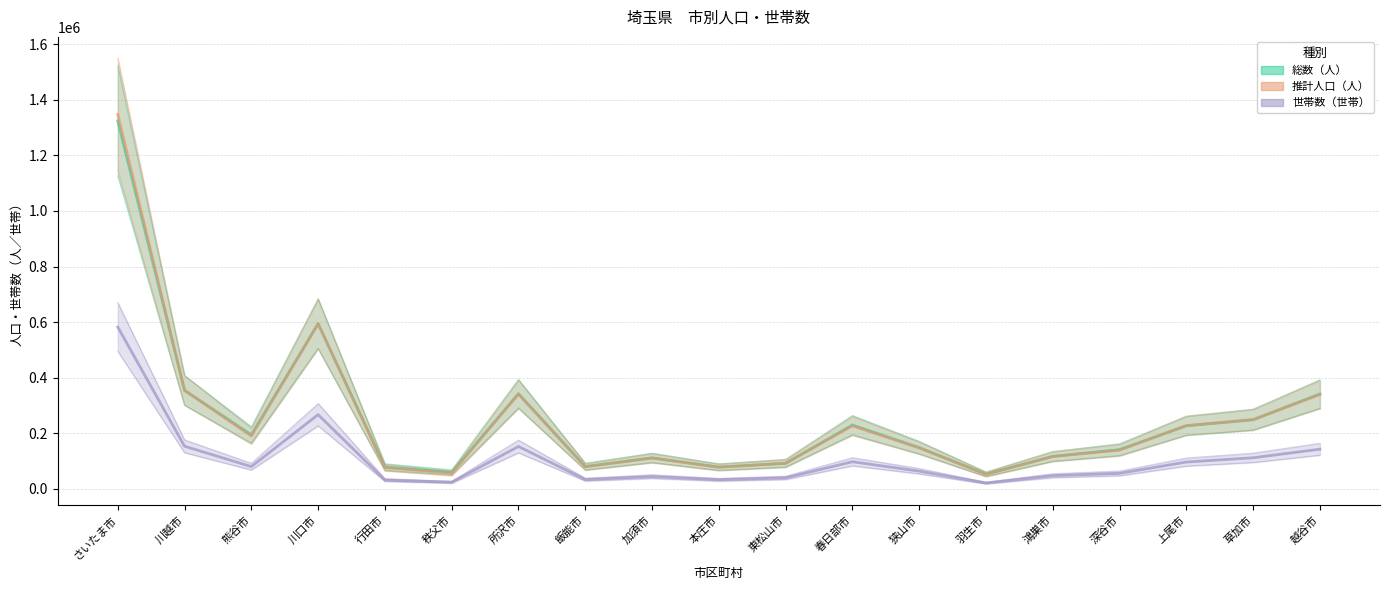

What is the label of the 3rd point from the right?

上尾市